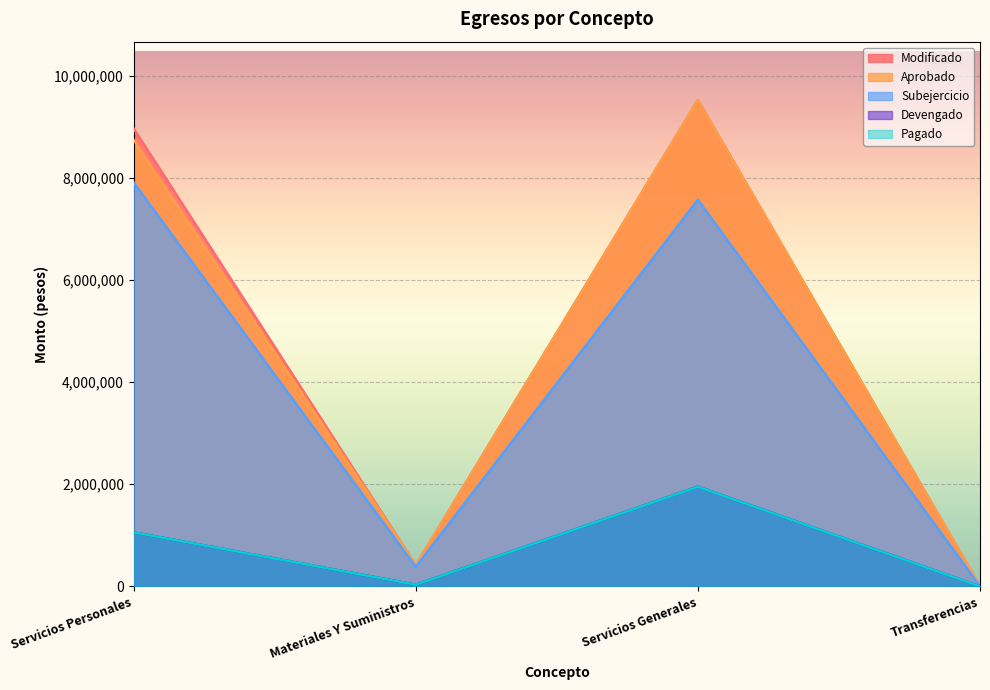

Does the chart display data point markers on the line(s)?

No